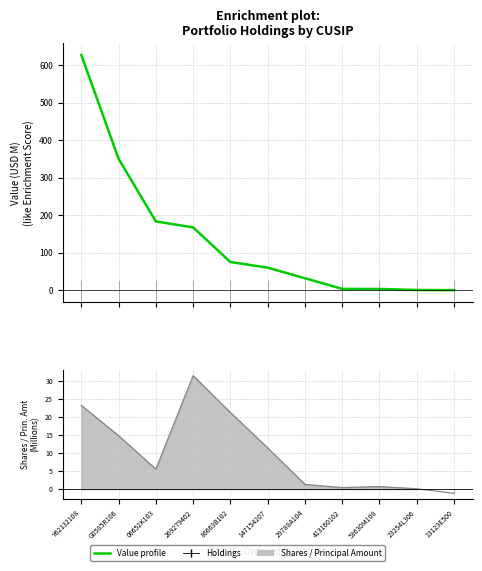

At which label is Value (USD, millions) closest to 313?

G0585R106